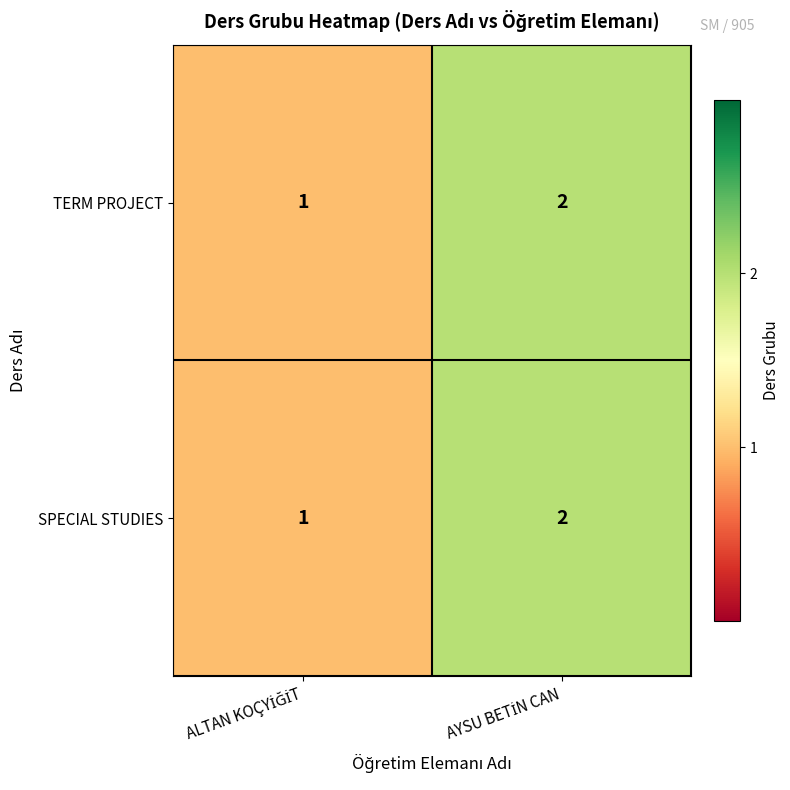

What is the smallest value displayed?

1